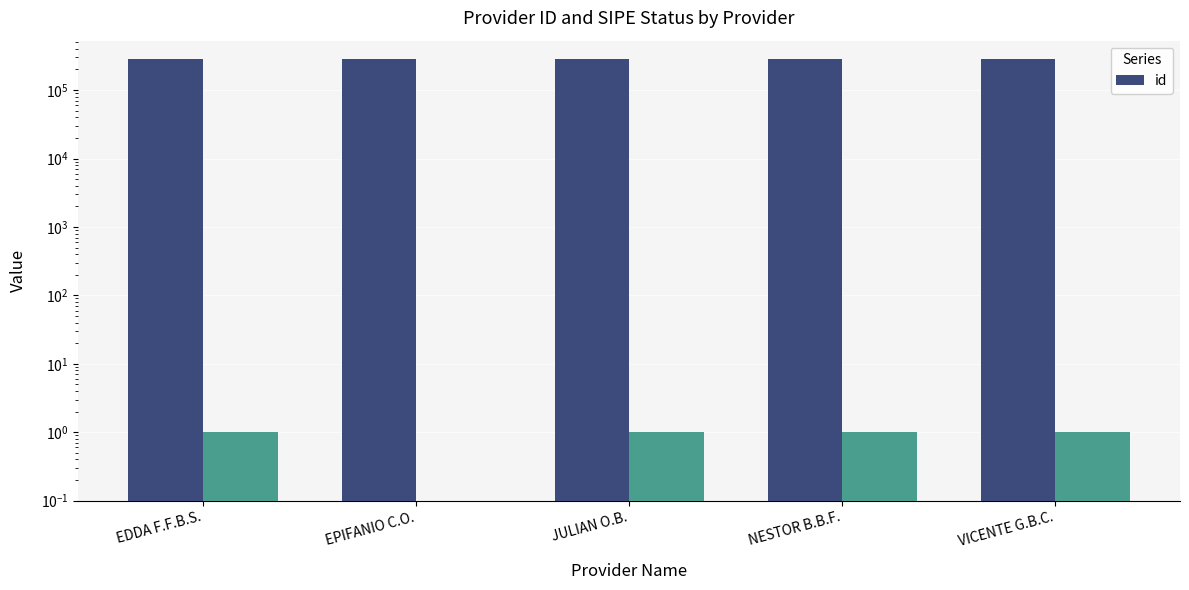

What is the difference between the maximum and minimum values?

4